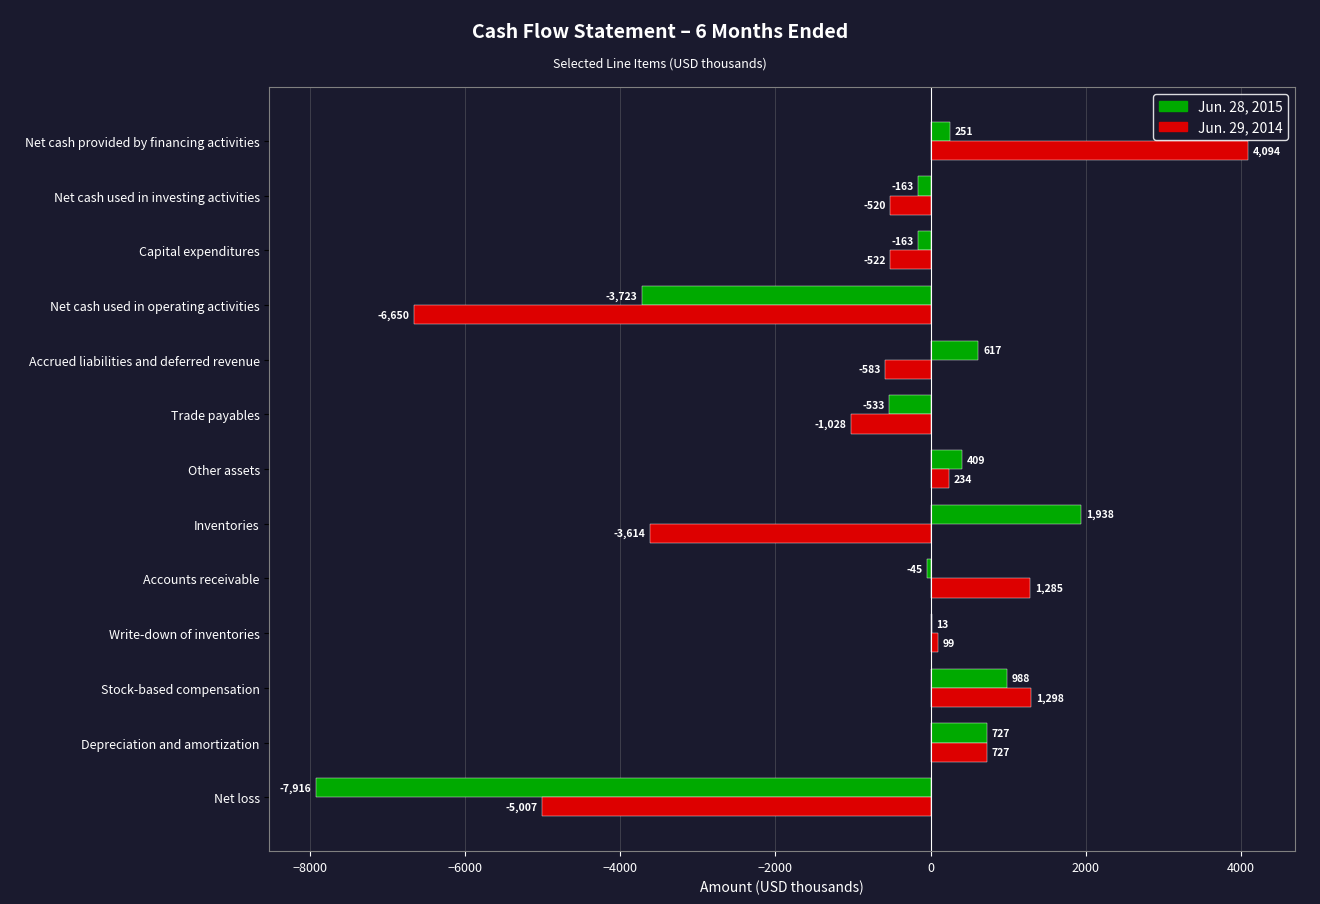

What is the sum of the Jun. 28, 2015 values at Other assets and Net cash used in operating activities?

-3314